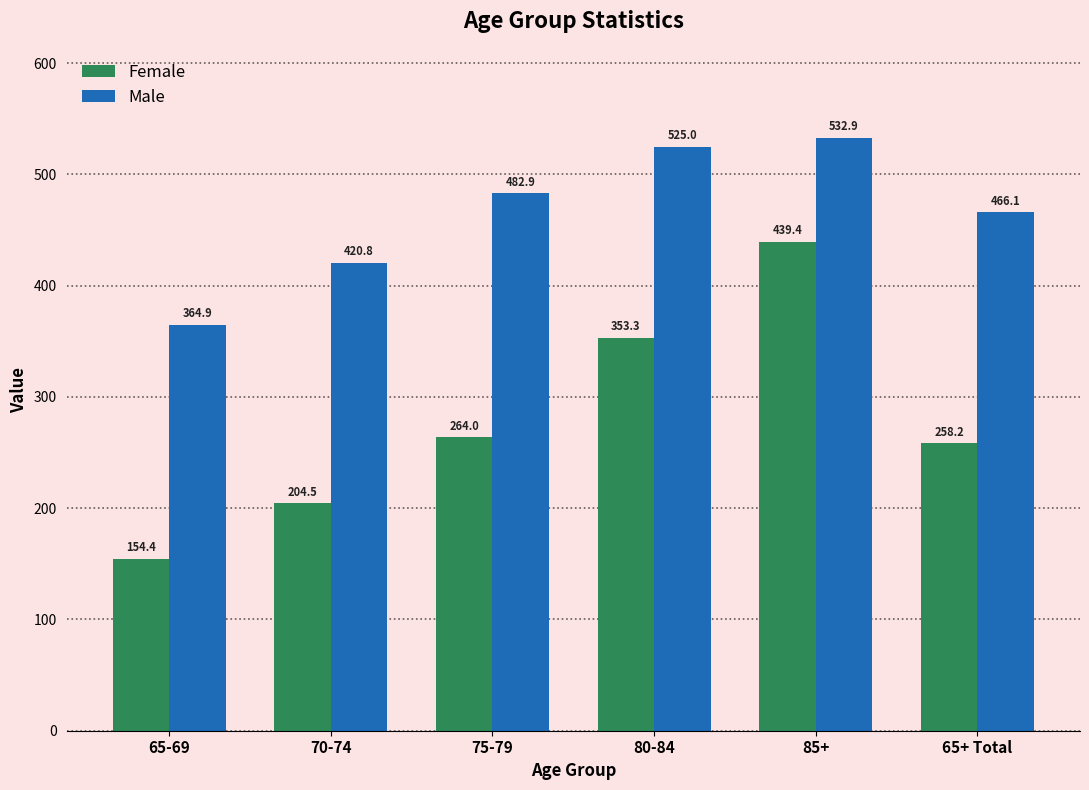

Between 65-69 and 75-79, which series saw the biggest shift?

Male